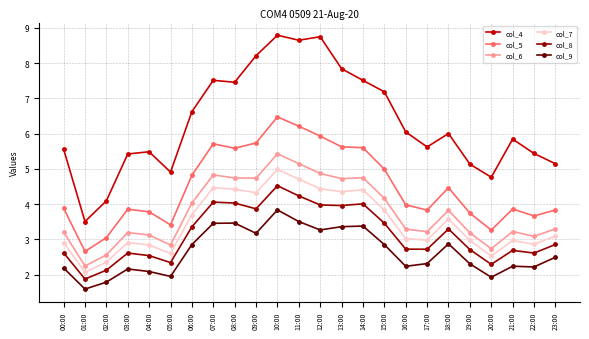

Which series has the largest total across all categories?

col_4